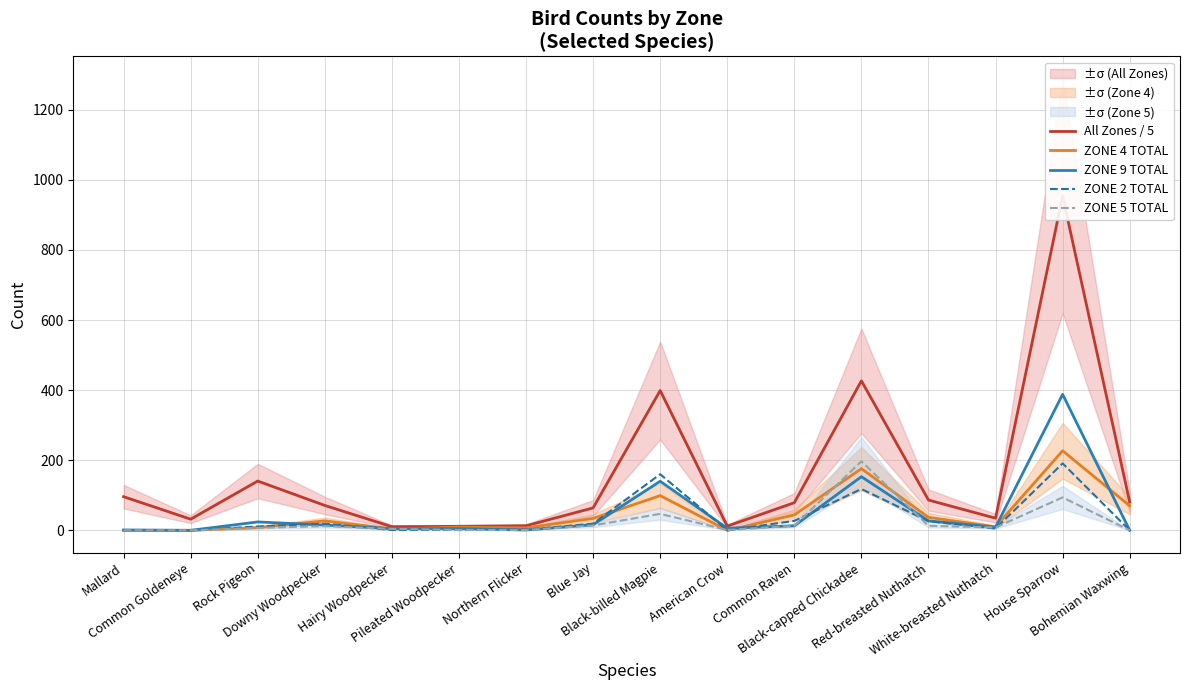

Reading right to left, list all the values displayed in this chart.

All Zones / 5: Bohemian Waxwing=80.6	House Sparrow=953.6	White-breasted Nuthatch=34.6	Red-breasted Nuthatch=86.4	Black-capped Chickadee=426.4	Common Raven=78.8	American Crow=12.0	Black-billed Magpie=398.8	Blue Jay=64.0	Northern Flicker=13.0	Pileated Woodpecker=11.4	Hairy Woodpecker=10.4	Downy Woodpecker=71.0	Rock Pigeon=140.6	Common Goldeneye=31.8	Mallard=96.0
ZONE 4 TOTAL: Bohemian Waxwing=70.0	House Sparrow=227.0	White-breasted Nuthatch=10.0	Red-breasted Nuthatch=37.0	Black-capped Chickadee=176.0	Common Raven=44.0	American Crow=0.0	Black-billed Magpie=99.0	Blue Jay=34.0	Northern Flicker=7.0	Pileated Woodpecker=9.0	Hairy Woodpecker=4.0	Downy Woodpecker=27.0	Rock Pigeon=8.0	Common Goldeneye=0.0	Mallard=0.0
ZONE 9 TOTAL: Bohemian Waxwing=0.0	House Sparrow=388.0	White-breasted Nuthatch=9.0	Red-breasted Nuthatch=27.0	Black-capped Chickadee=153.0	Common Raven=13.0	American Crow=6.0	Black-billed Magpie=140.0	Blue Jay=16.0	Northern Flicker=1.0	Pileated Woodpecker=5.0	Hairy Woodpecker=5.0	Downy Woodpecker=15.0	Rock Pigeon=24.0	Common Goldeneye=0.0	Mallard=1.0
ZONE 2 TOTAL: Bohemian Waxwing=0.0	House Sparrow=191.0	White-breasted Nuthatch=5.0	Red-breasted Nuthatch=26.0	Black-capped Chickadee=118.0	Common Raven=27.0	American Crow=0.0	Black-billed Magpie=160.0	Blue Jay=19.0	Northern Flicker=2.0	Pileated Woodpecker=1.0	Hairy Woodpecker=1.0	Downy Woodpecker=19.0	Rock Pigeon=11.0	Common Goldeneye=0.0	Mallard=0.0
ZONE 5 TOTAL: Bohemian Waxwing=0.0	House Sparrow=94.0	White-breasted Nuthatch=8.0	Red-breasted Nuthatch=13.0	Black-capped Chickadee=197.0	Common Raven=13.0	American Crow=1.0	Black-billed Magpie=47.0	Blue Jay=14.0	Northern Flicker=1.0	Pileated Woodpecker=1.0	Hairy Woodpecker=4.0	Downy Woodpecker=12.0	Rock Pigeon=7.0	Common Goldeneye=0.0	Mallard=0.0